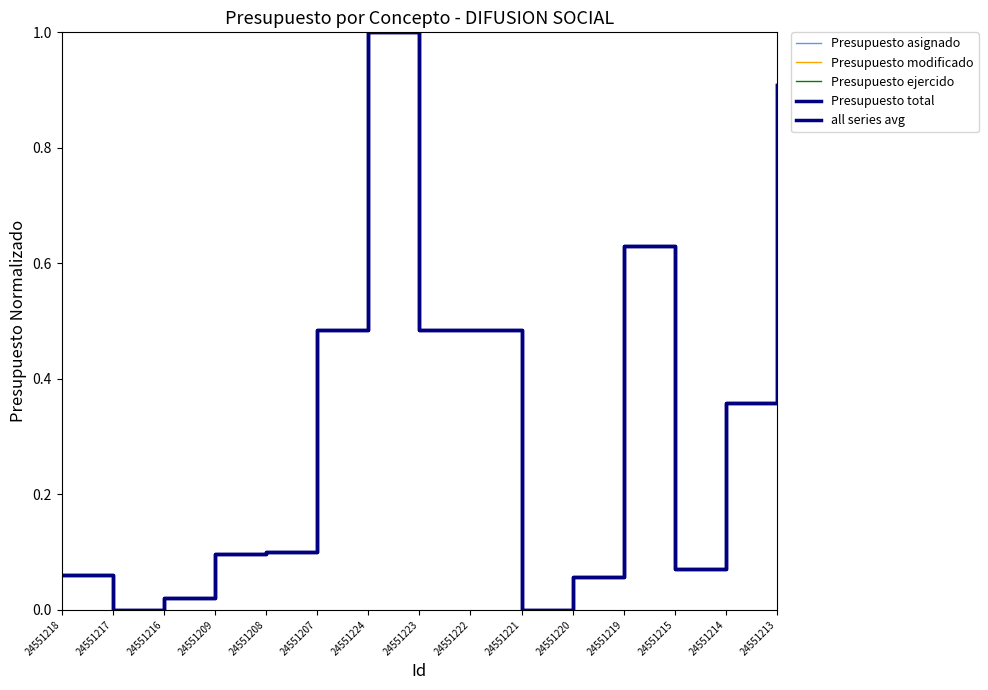

Which has a higher value, 24551220 or 24551221?

24551220